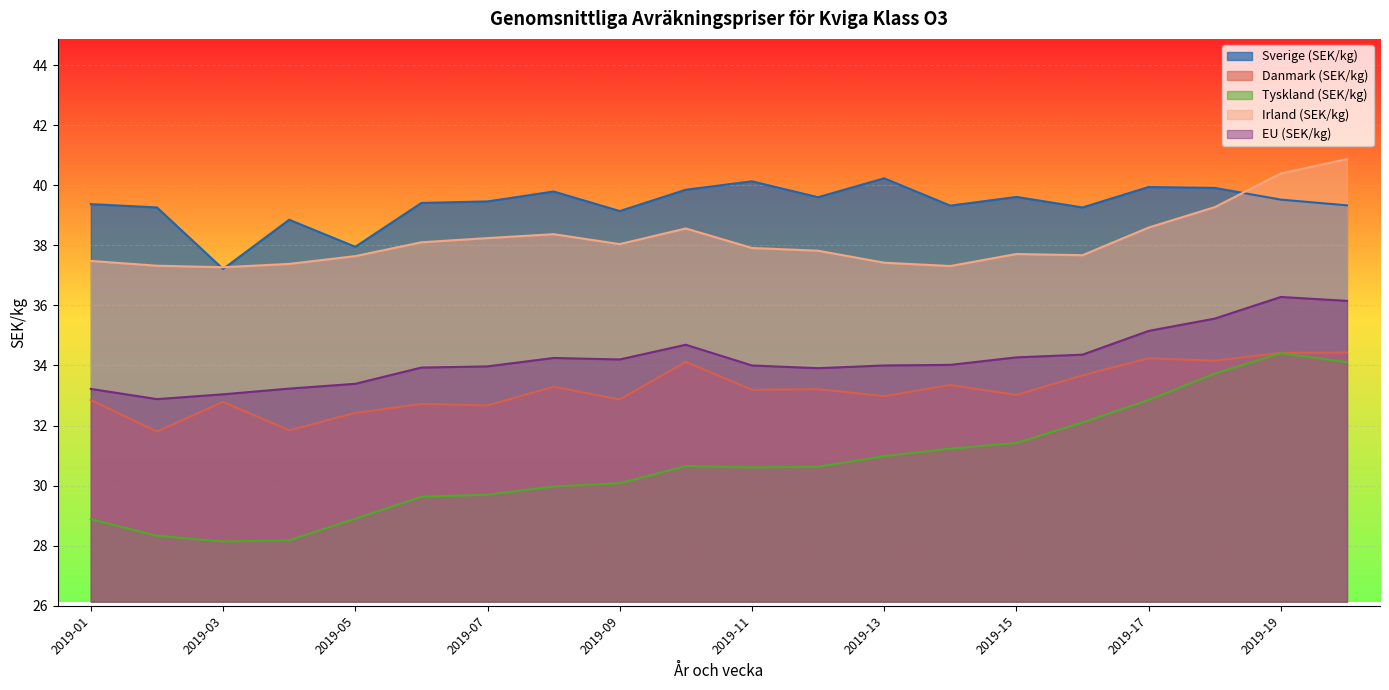

At which category is the sum across all series the highest?

2019-19